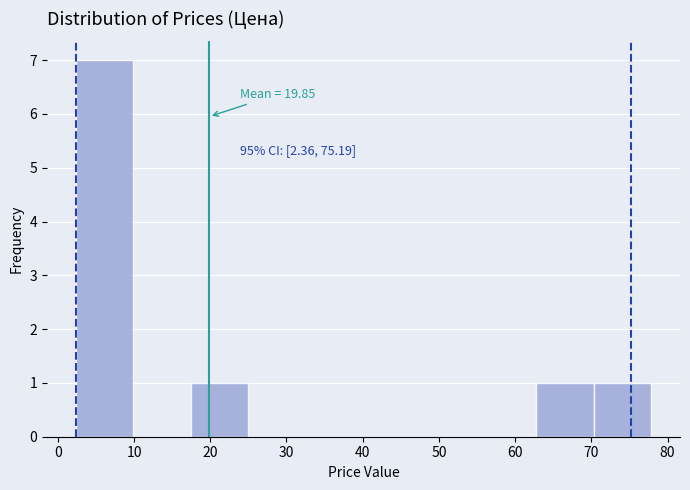

Over which range of the x-axis is the bar tallest?

2 to 10